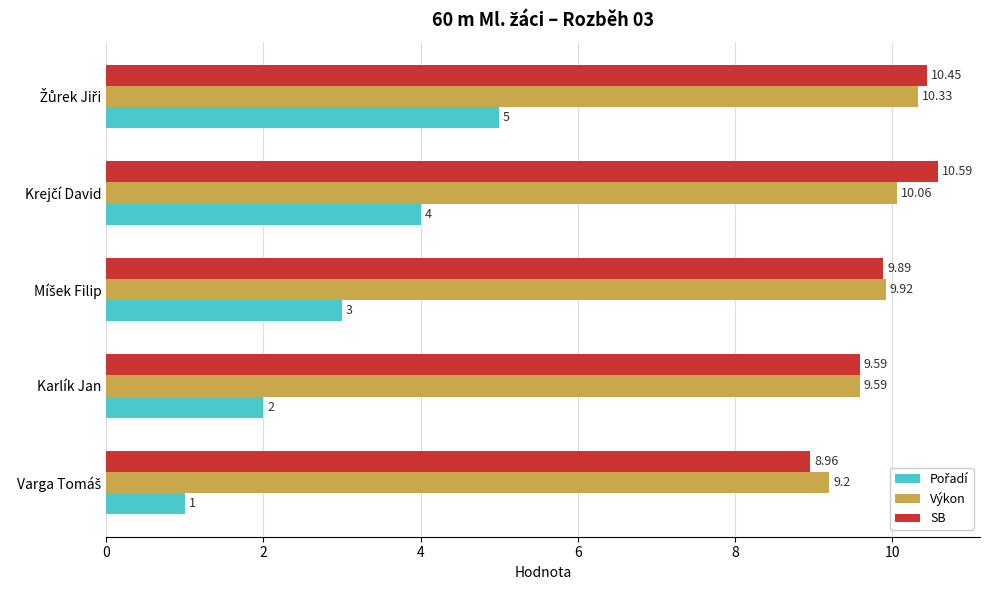

What is the spread (max minus min) of values at Karlík Jan?

7.6